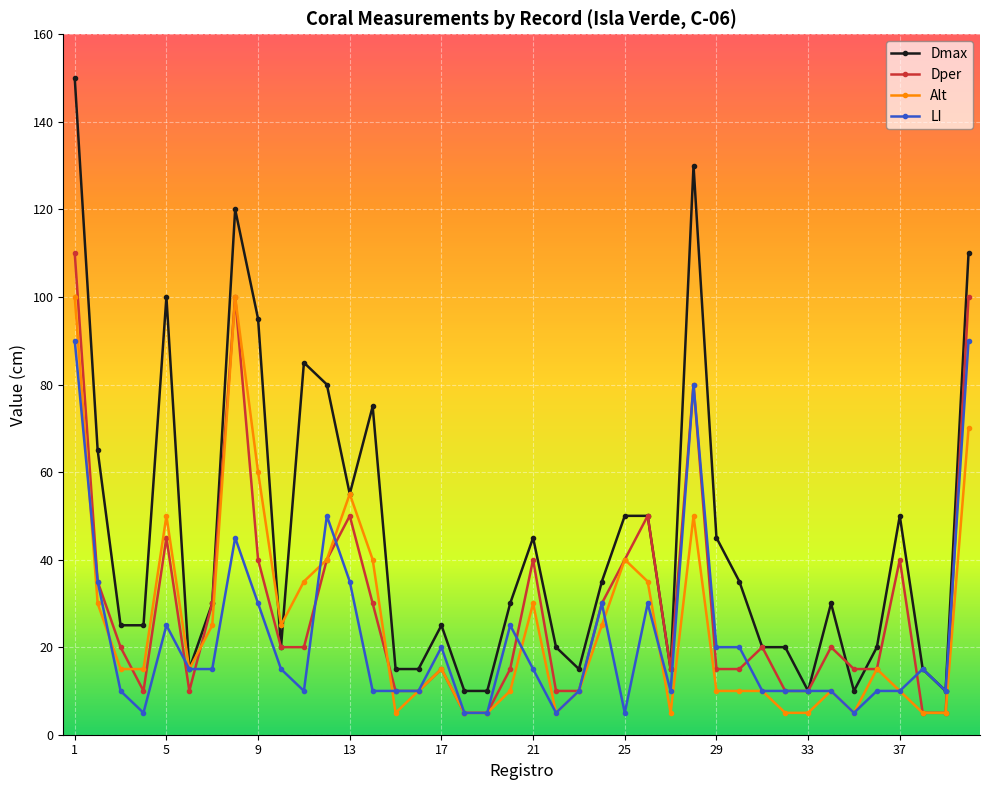

What is the lowest value of the Dper series?

5